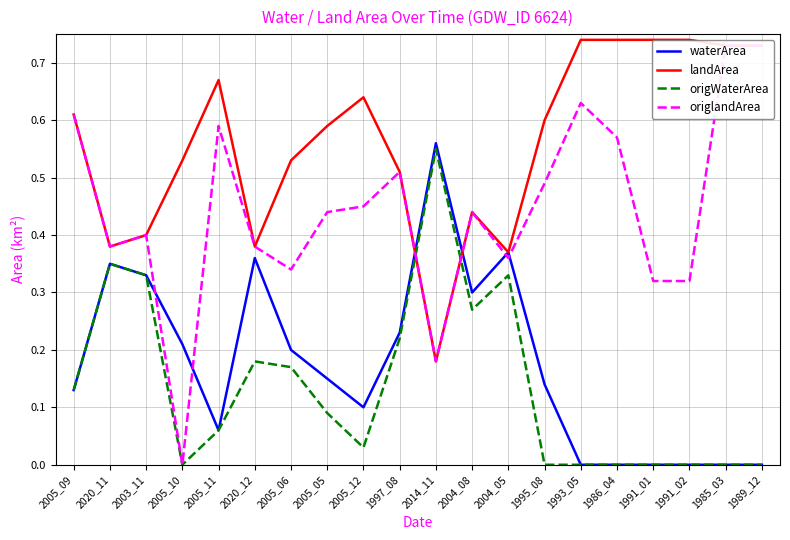

Reading right to left, transcribe all the data shown in this chart.

waterArea: 0.0	0.0	0.0	0.0	0.0	0.0	0.1	0.4	0.3	0.6	0.2	0.1	0.1	0.2	0.4	0.1	0.2	0.3	0.3	0.1
landArea: 0.7	0.7	0.7	0.7	0.7	0.7	0.6	0.4	0.4	0.2	0.5	0.6	0.6	0.5	0.4	0.7	0.5	0.4	0.4	0.6
origWaterArea: 0.0	0.0	0.0	0.0	0.0	0.0	0.0	0.3	0.3	0.6	0.2	0.0	0.1	0.2	0.2	0.1	0.0	0.3	0.3	0.1
origlandArea: 0.7	0.7	0.3	0.3	0.6	0.6	0.5	0.4	0.4	0.2	0.5	0.5	0.4	0.3	0.4	0.6	0.0	0.4	0.4	0.6